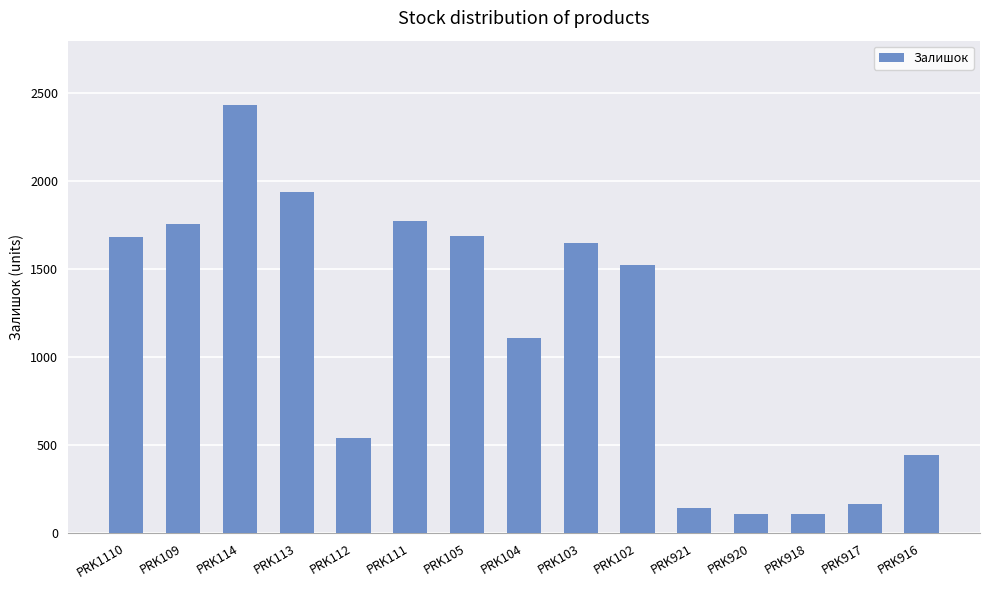

Where is the data nearest to the value 1269?

PRK104